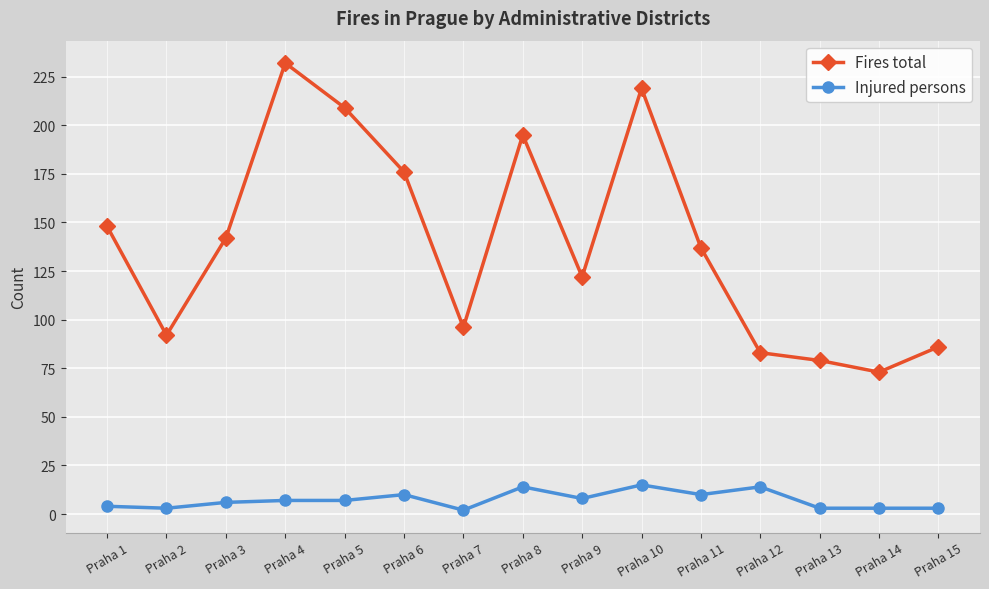

Which series has the largest total across all categories?

Fires total